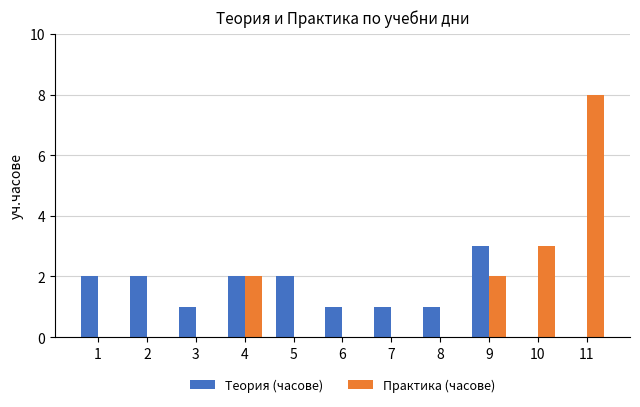

Which series changed the most between 5 and 6?

Теория (часове)